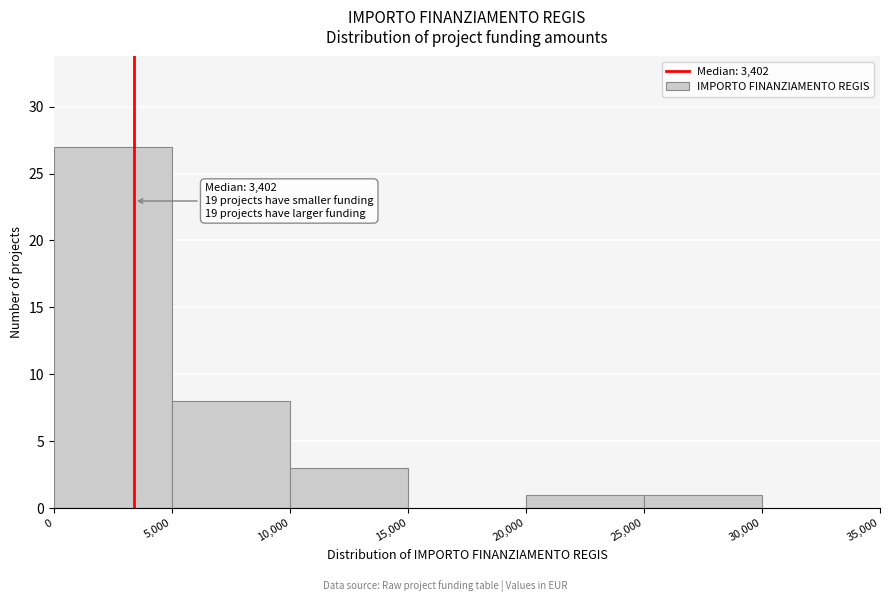

Over which range of the x-axis is the bar tallest?

0 to 5,000